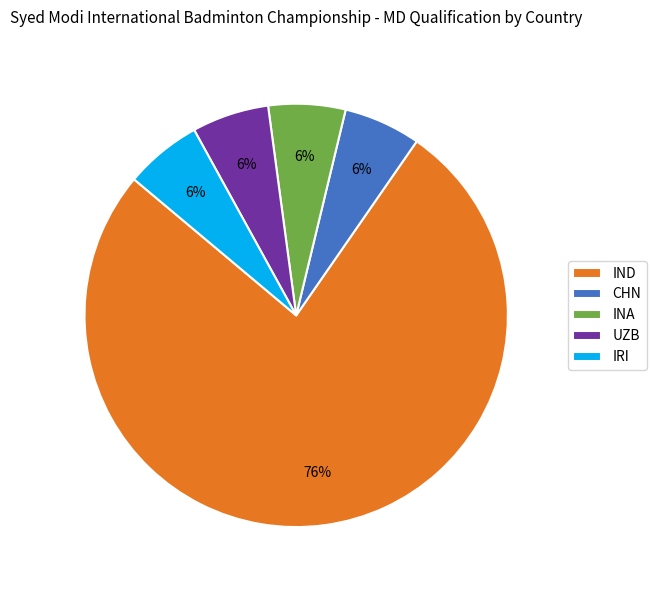

True or false: IRI accounts for 6% of the total.

True